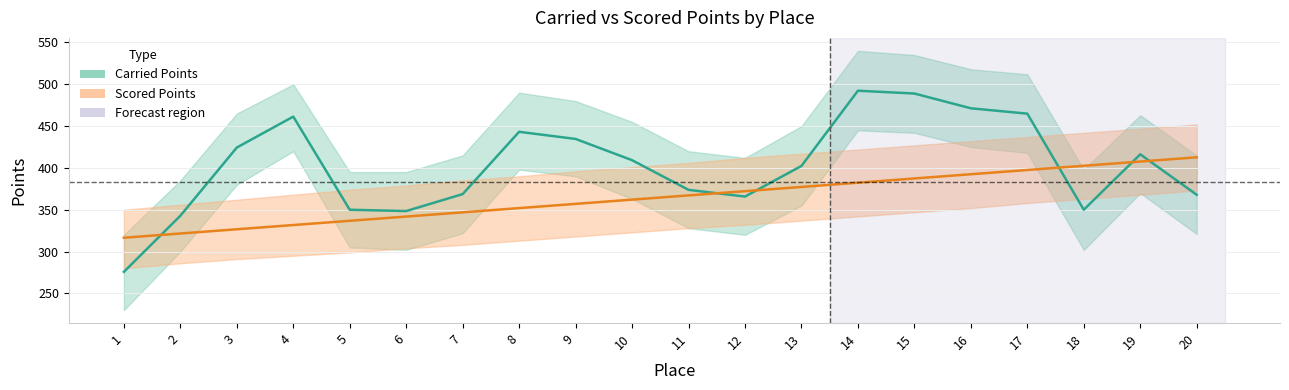

What is the maximum value shown in the chart?

492.3